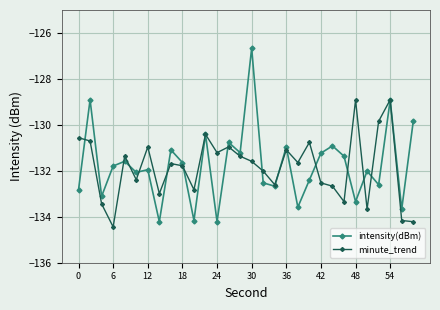

List the series in order of their peak value, lowest first.

minute_trend, intensity(dBm)